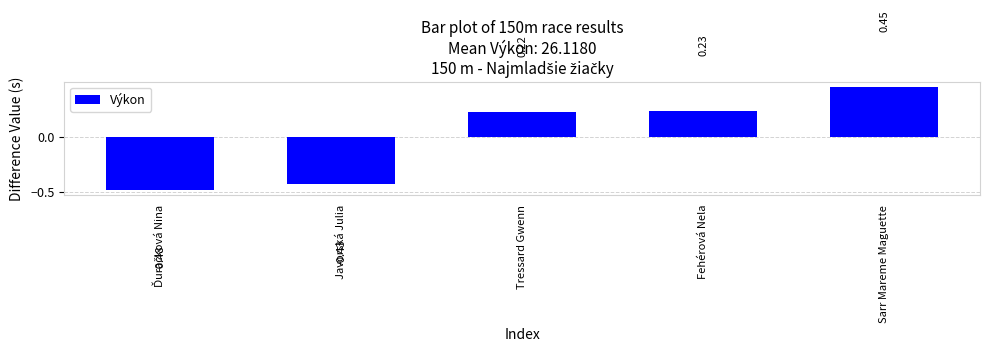

How many data points are less than 0?

2